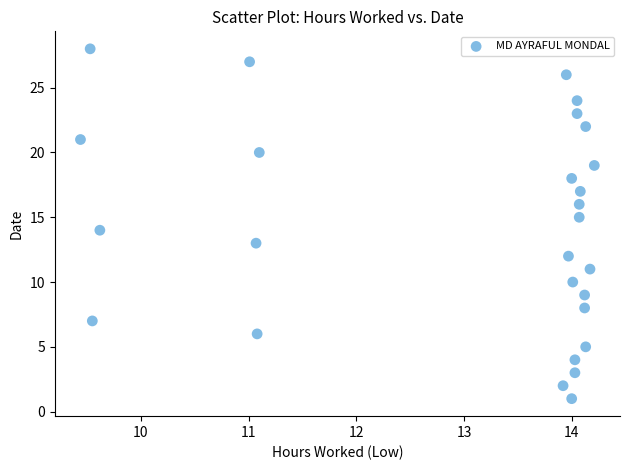

What is the range of Y values (max minus min)?

27